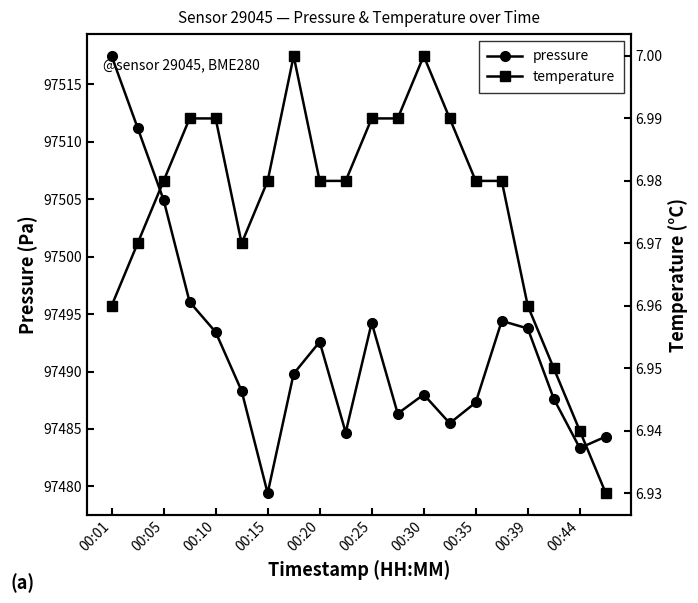

At which category does the chart reach its minimum across all series?

19